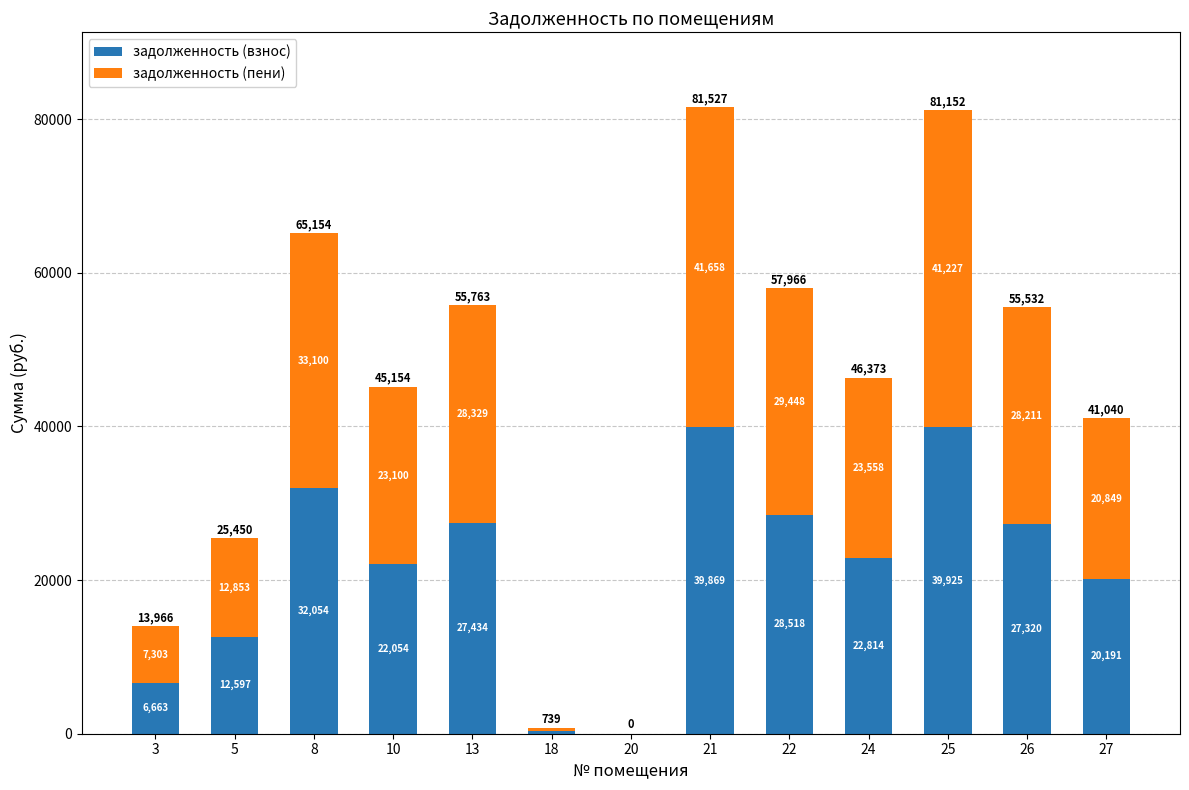

True or false: задолженность (взнос) has a value of 39868.7 at 21.

True